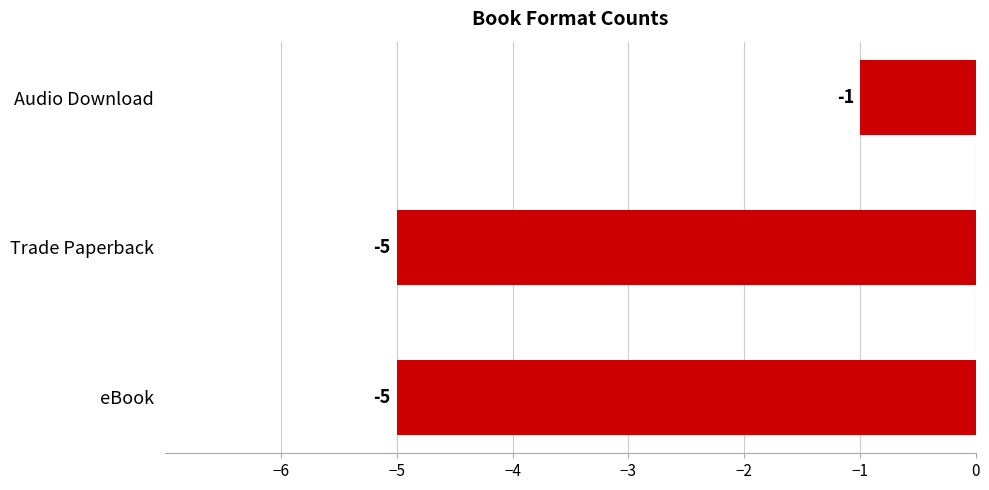

Are the bars horizontal?

Yes